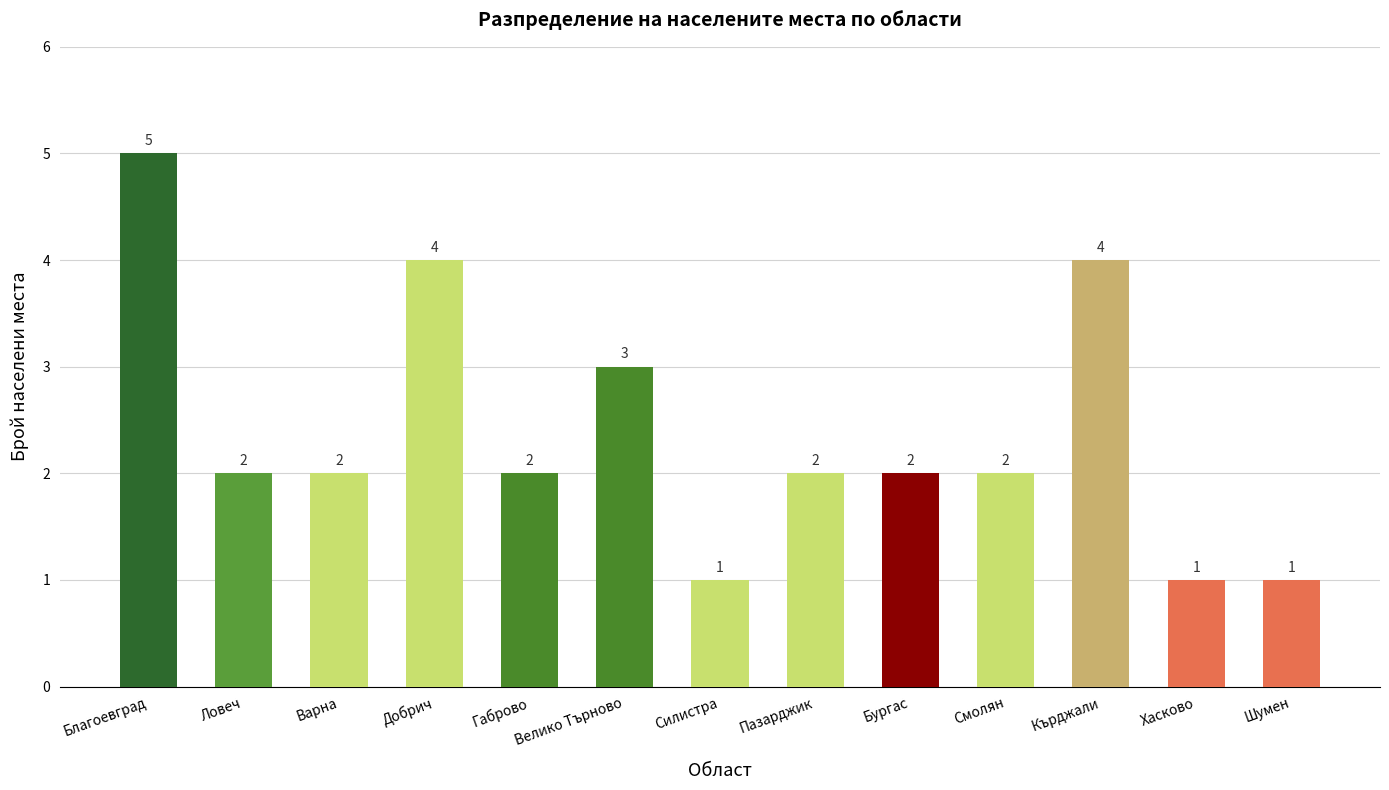

True or false: the data shows 3 at Смолян.

False